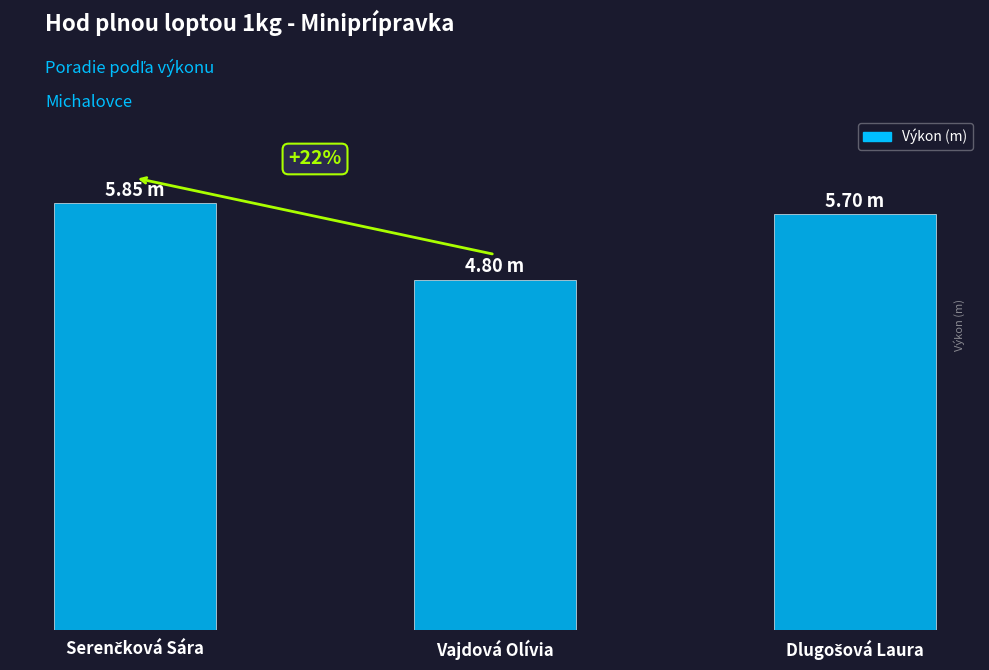

What is the label of the 3rd bar from the left?

Dlugošová Laura